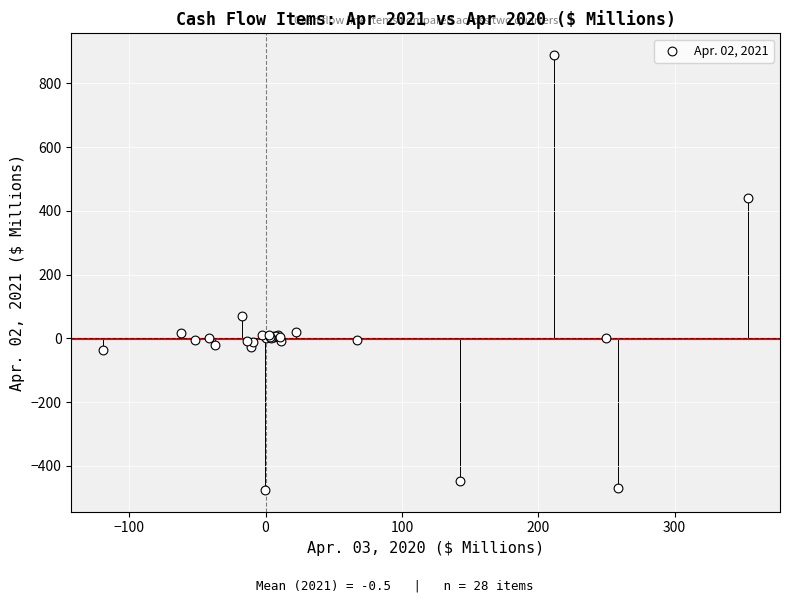

What Y value in the scatter plot is closest to 206?

71.7